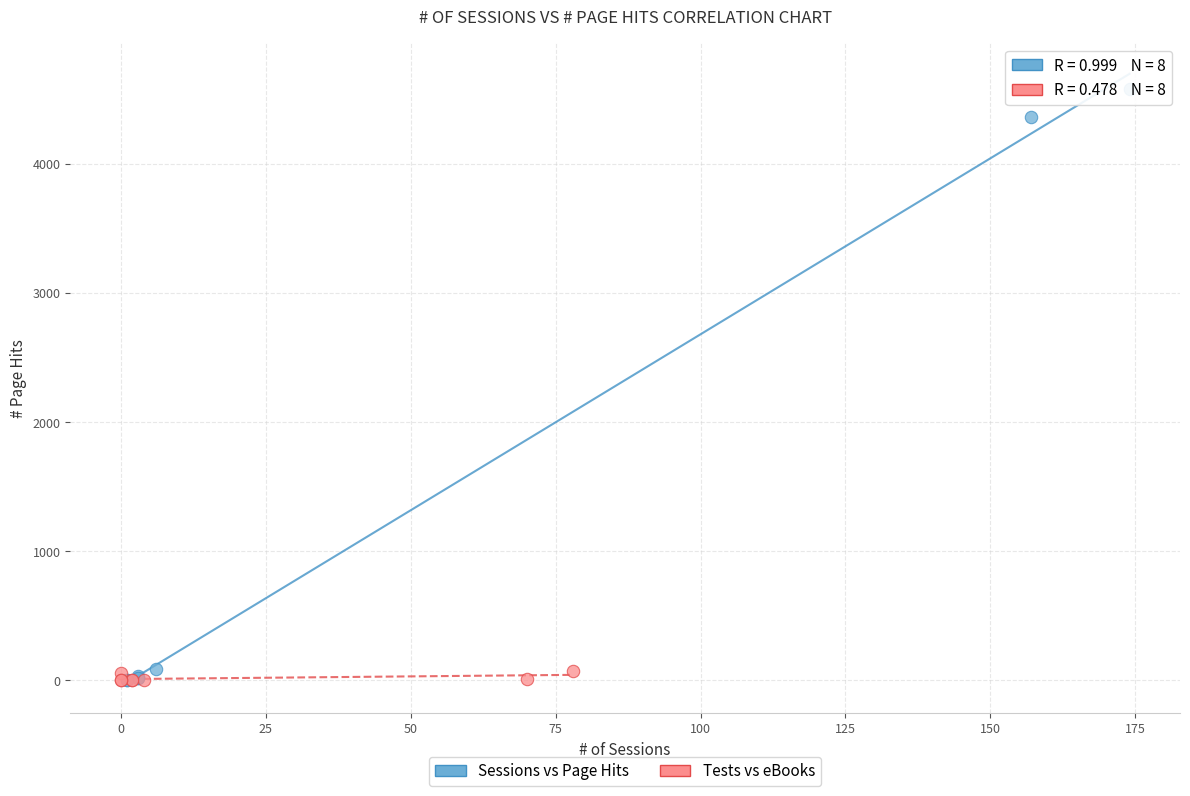

Which series reaches the maximum Y coordinate?

Sessions vs Page Hits